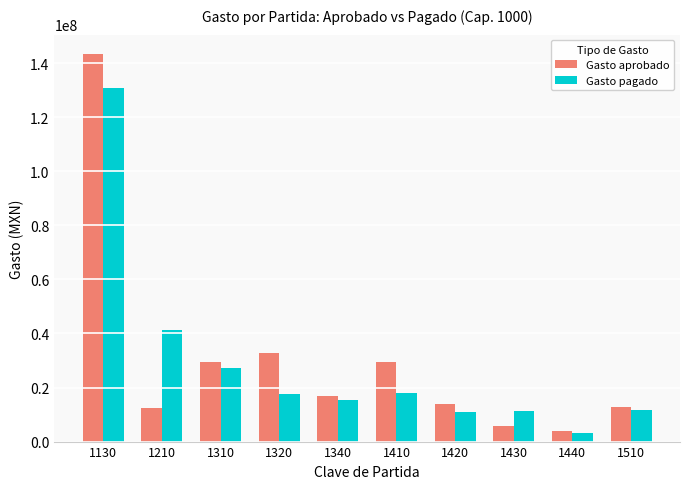

What value does the Gasto aprobado series have at 1320?

32698125.7